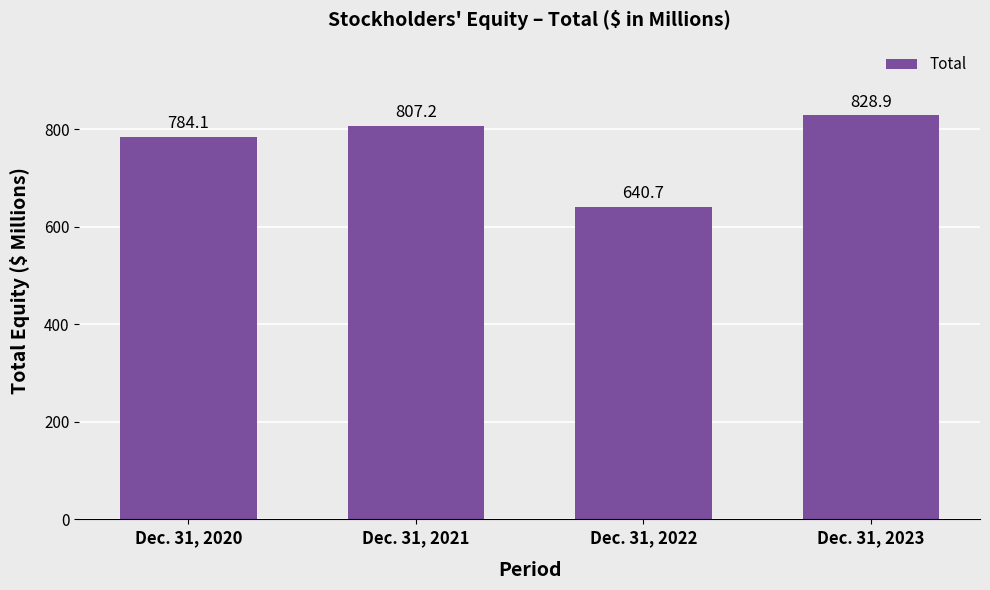

Reading left to right, transcribe all the data shown in this chart.

Dec. 31, 2020=784.1	Dec. 31, 2021=807.2	Dec. 31, 2022=640.7	Dec. 31, 2023=828.9